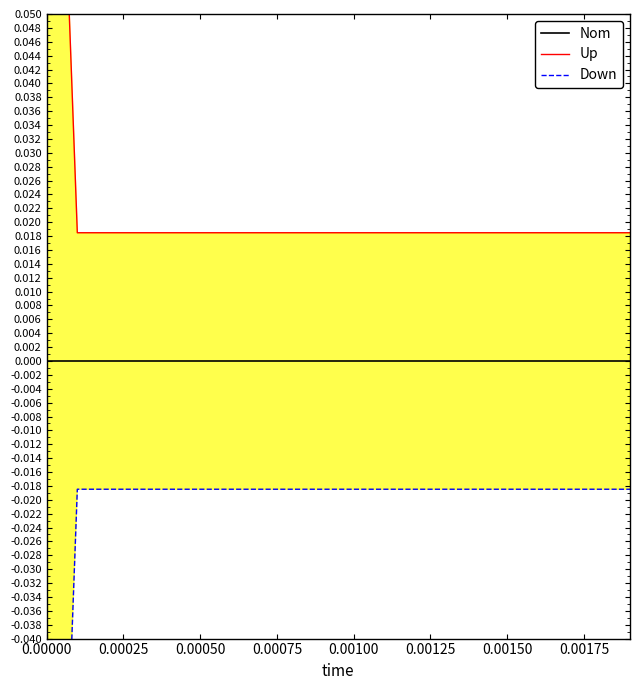

What position from the left is 0.00050?

3